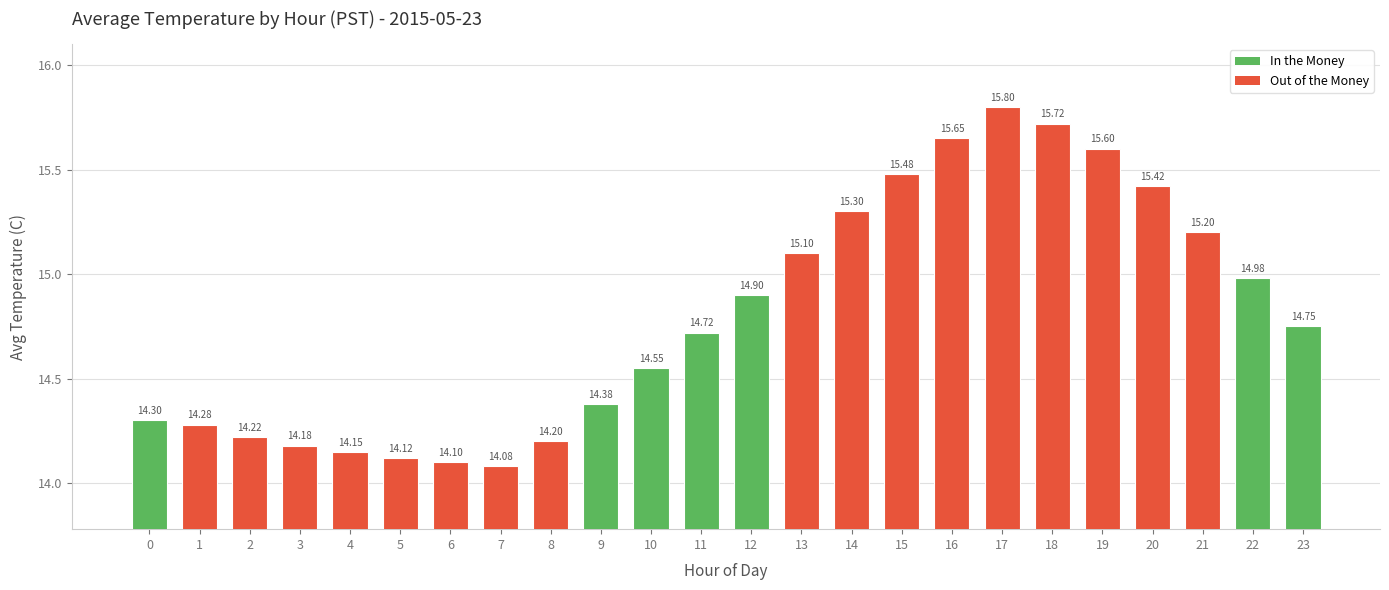

Approximately how many times larger is the value at 18 compared to 23?

1.1